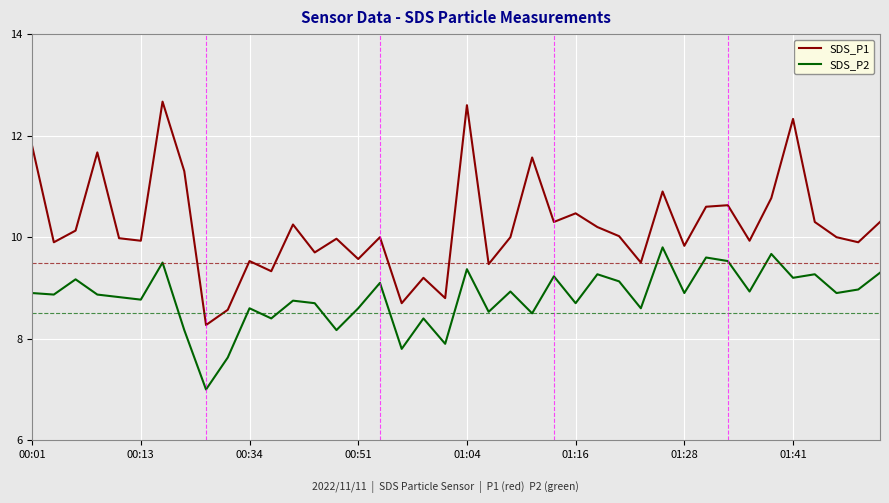

What is the minimum value for SDS_P1?

8.3